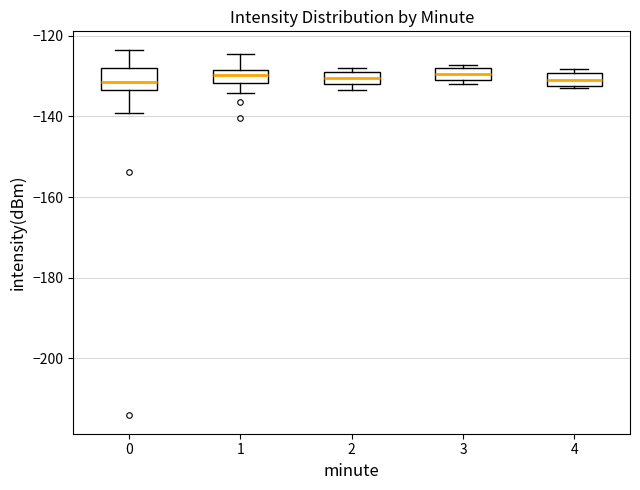

Which box is the tallest, from its lower edge to its upper edge?

0